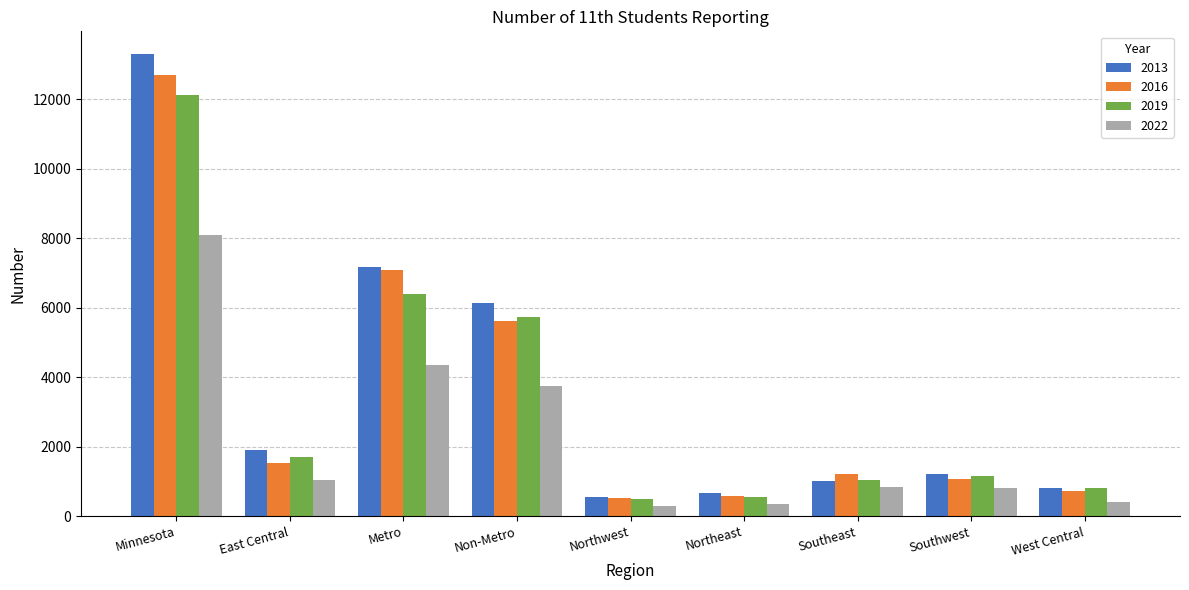

Is the value of 2016 at West Central greater than the value of 2019 at Minnesota?

No